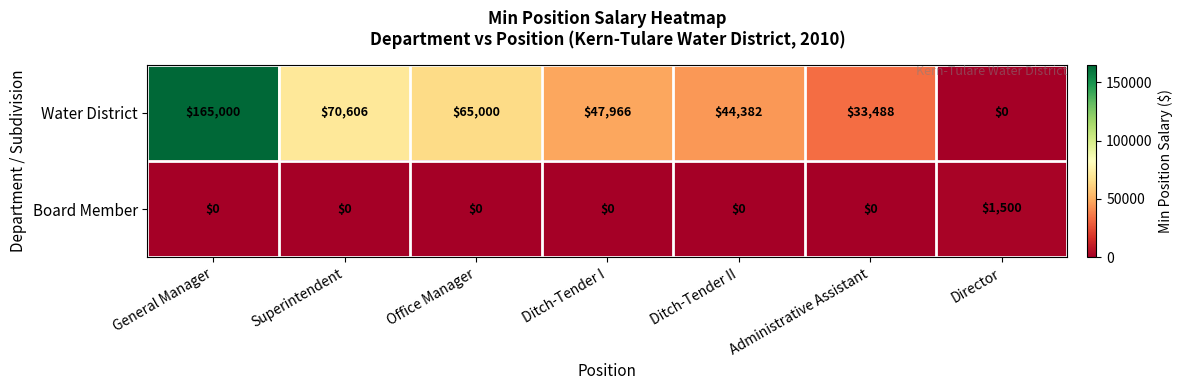

What is the sum of all Water District values?

426442